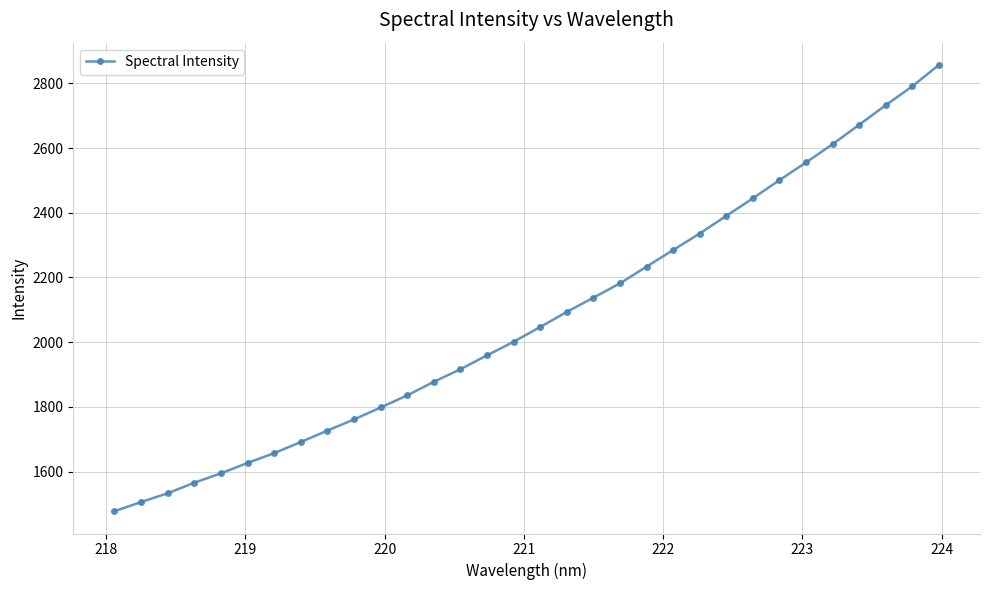

What is the smallest value displayed?

1477.4